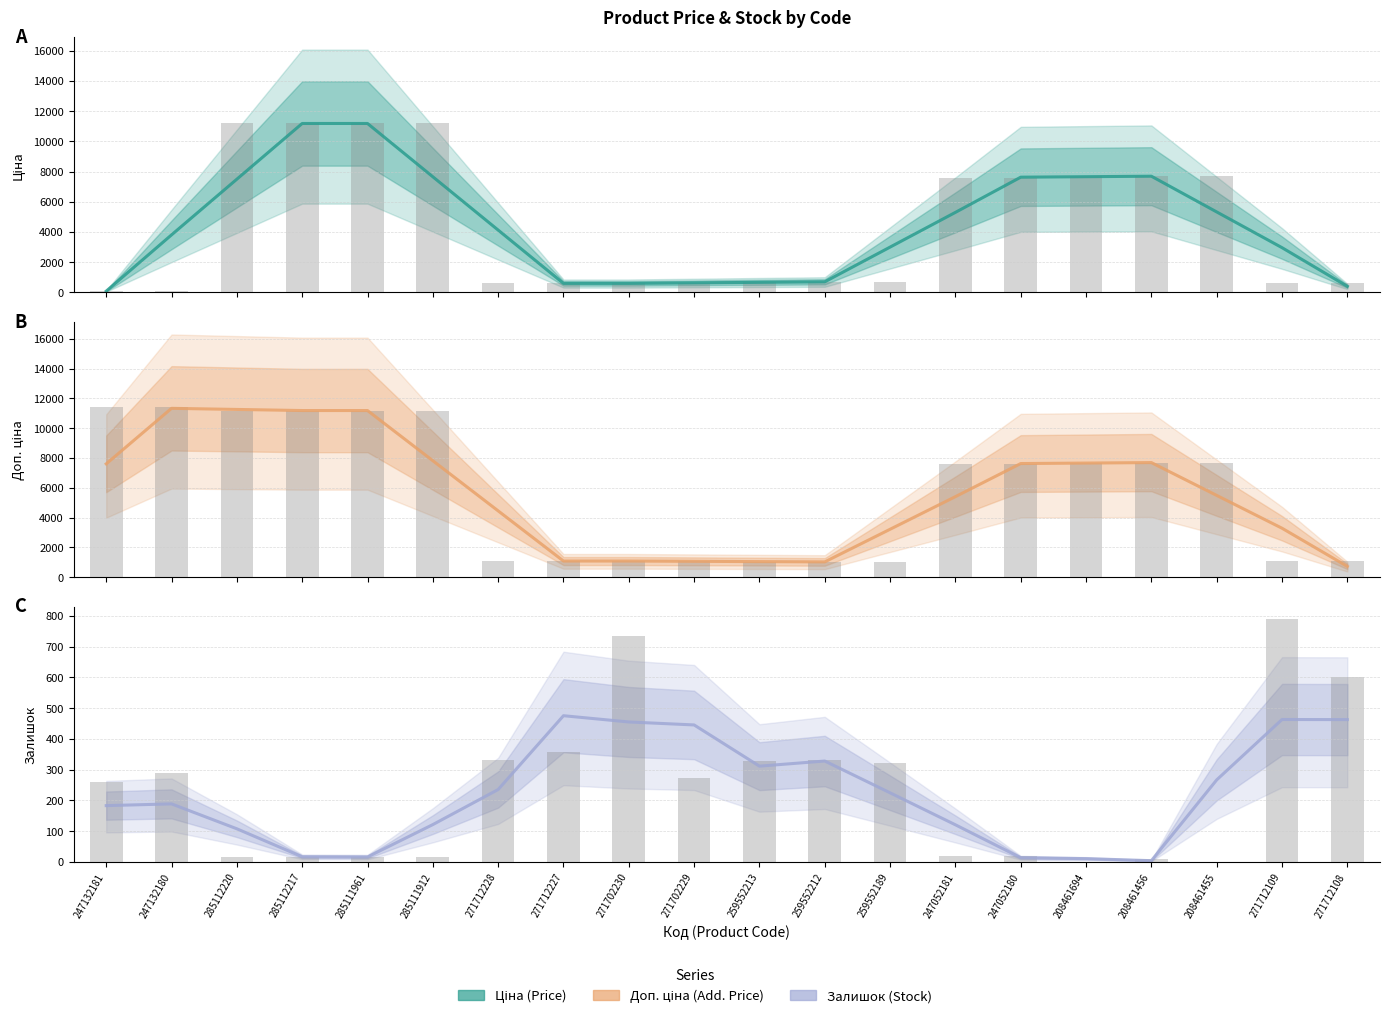

Which has a higher value, 259552212 or 271712227?

259552212